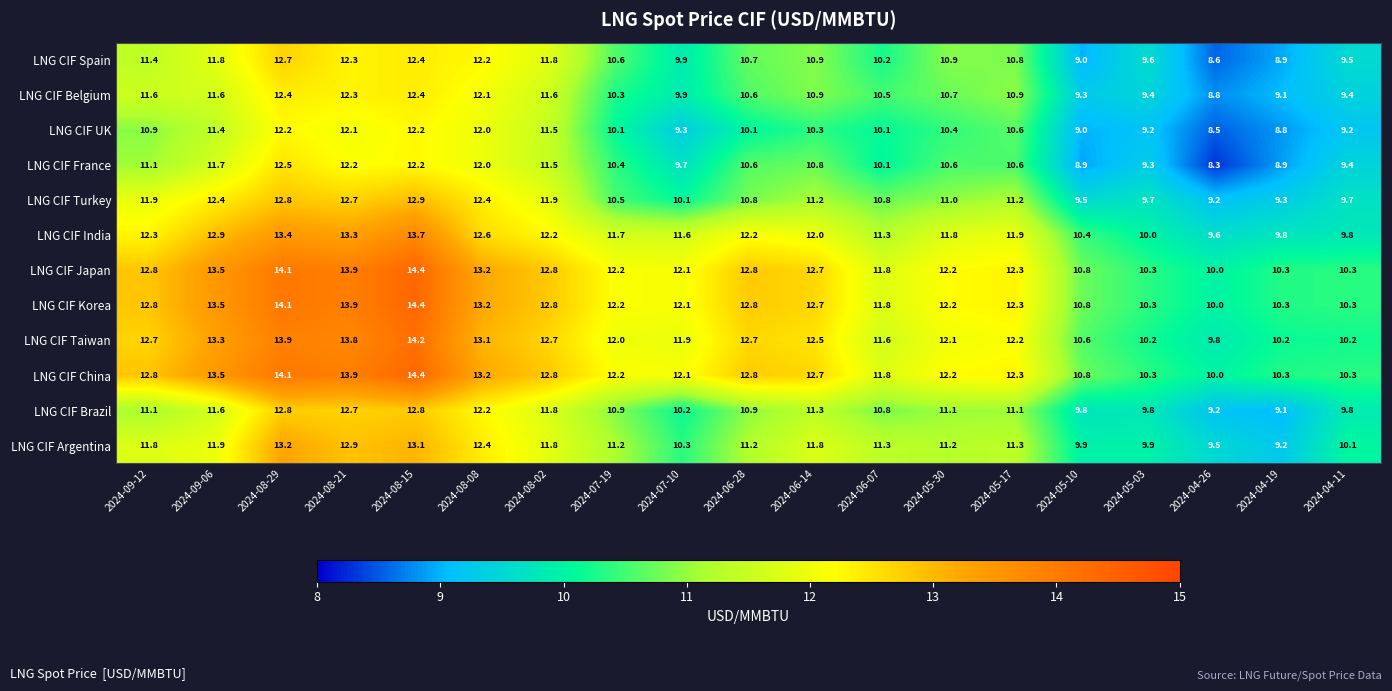

Read the LNG CIF UK value at 2024-08-15.

12.2